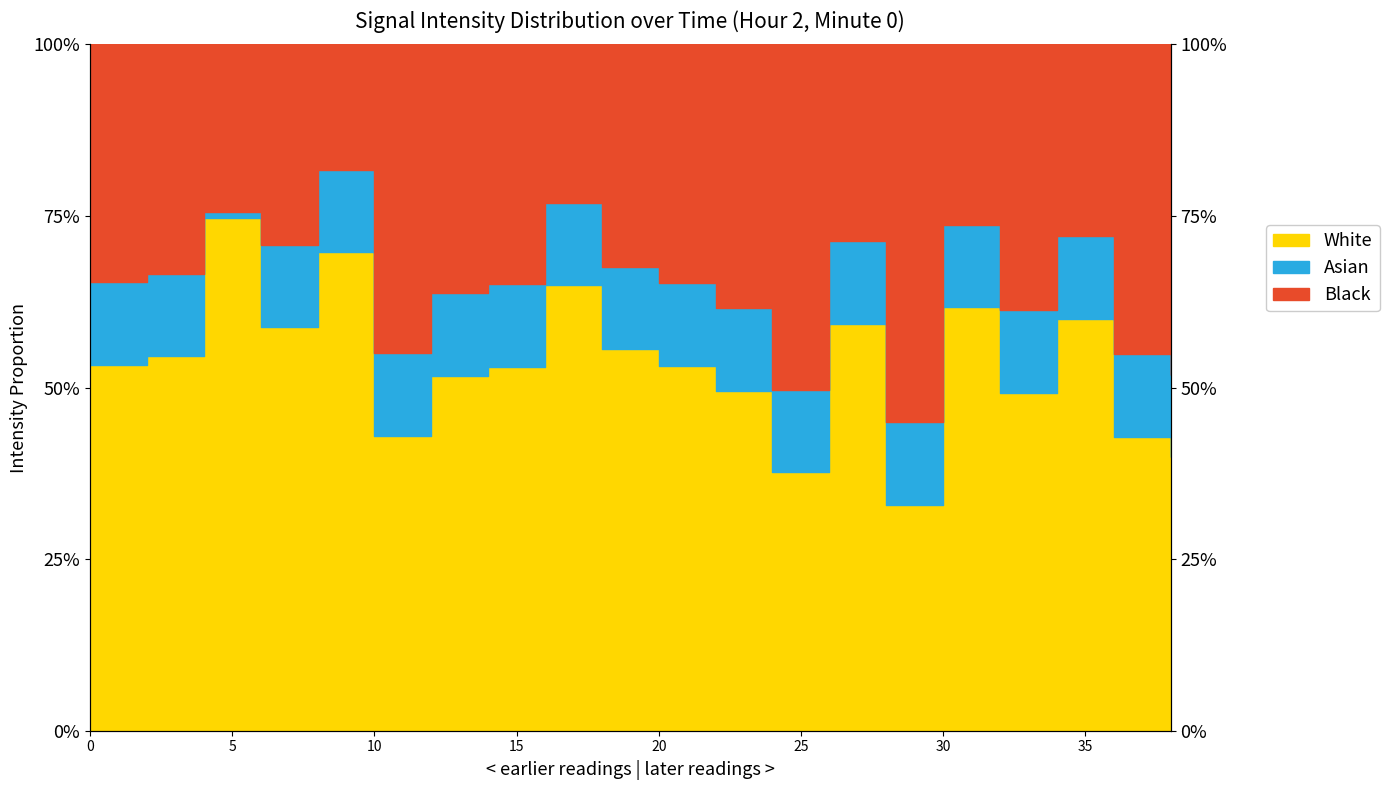

True or false: the data has more than 2 interior local peaks.

True